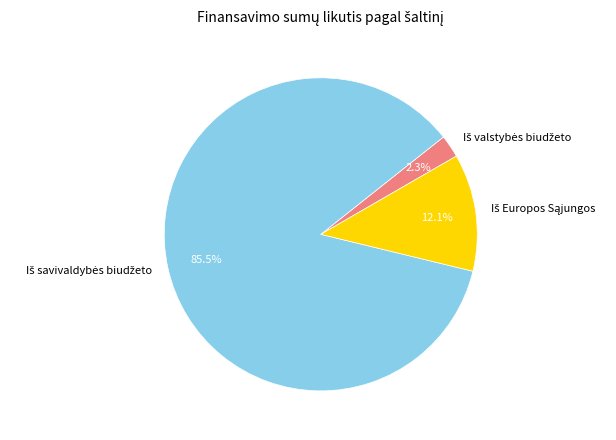

Is there a majority slice in this chart?

Yes